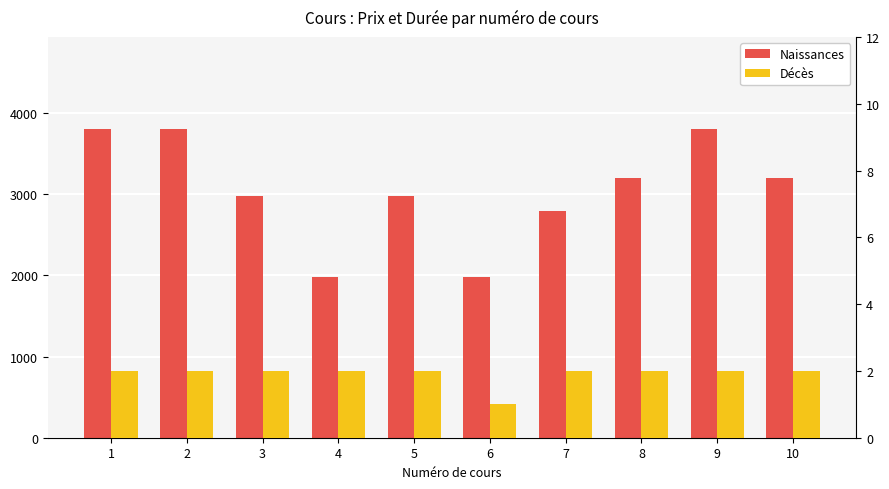

Rank the series by their average value, from lowest to highest.

Décès, Naissances